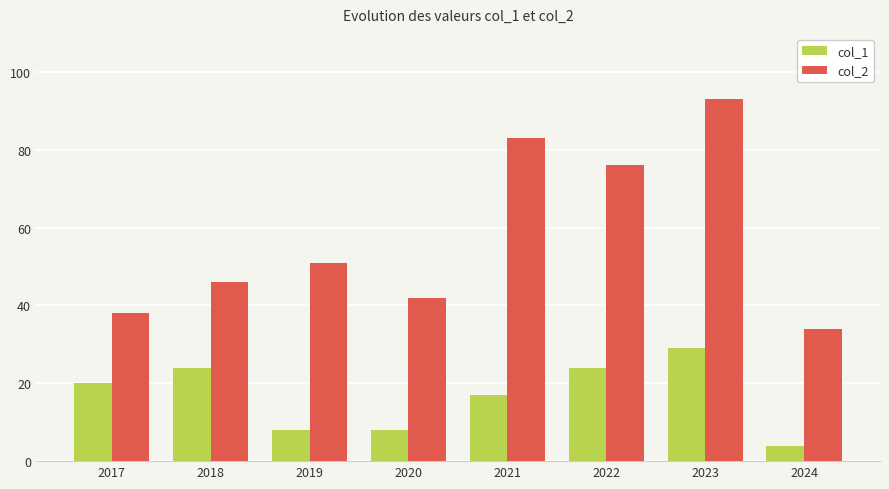

What value does the col_2 series have at 2022, to the nearest 10?

80